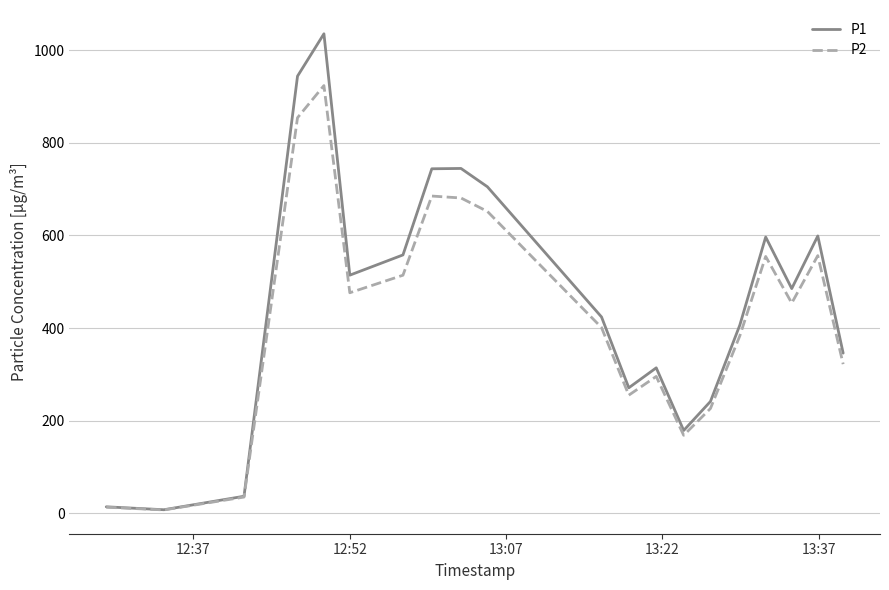

What is the maximum value shown in the chart?

1036.0